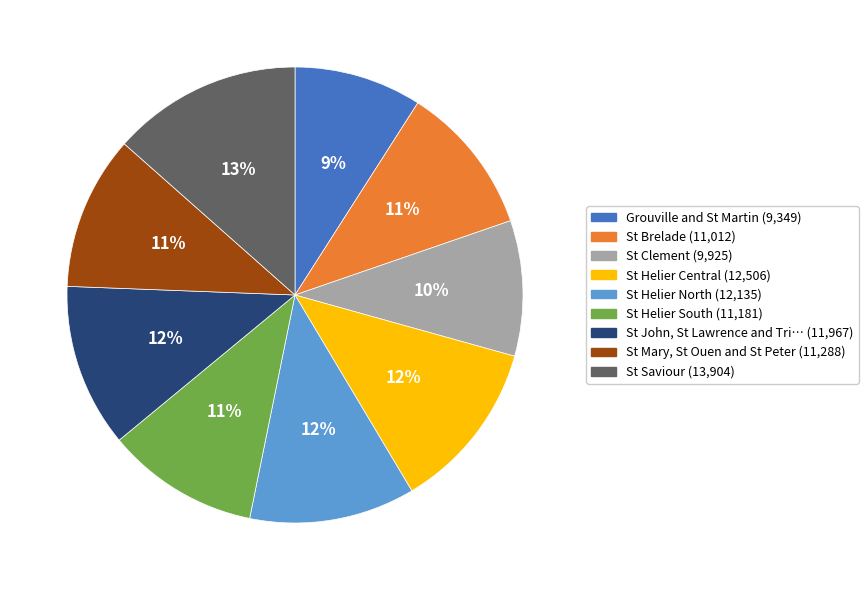

Is there any slice that represents more than half of the pie?

No